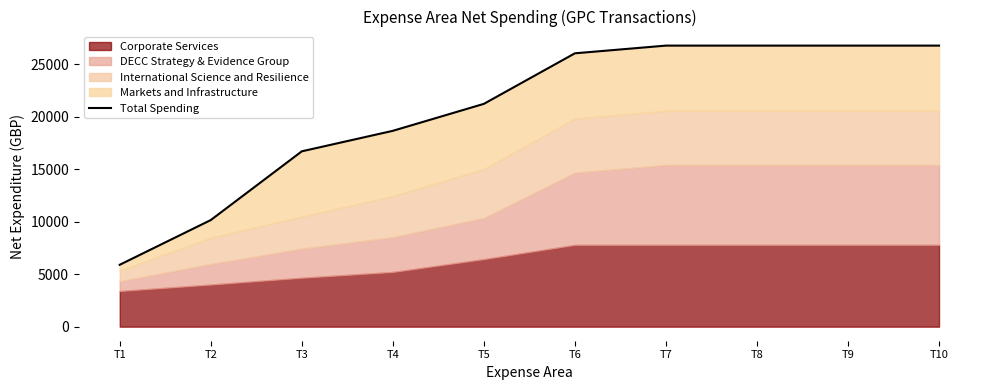

What is the value of the 5th point from the left?

21228.5